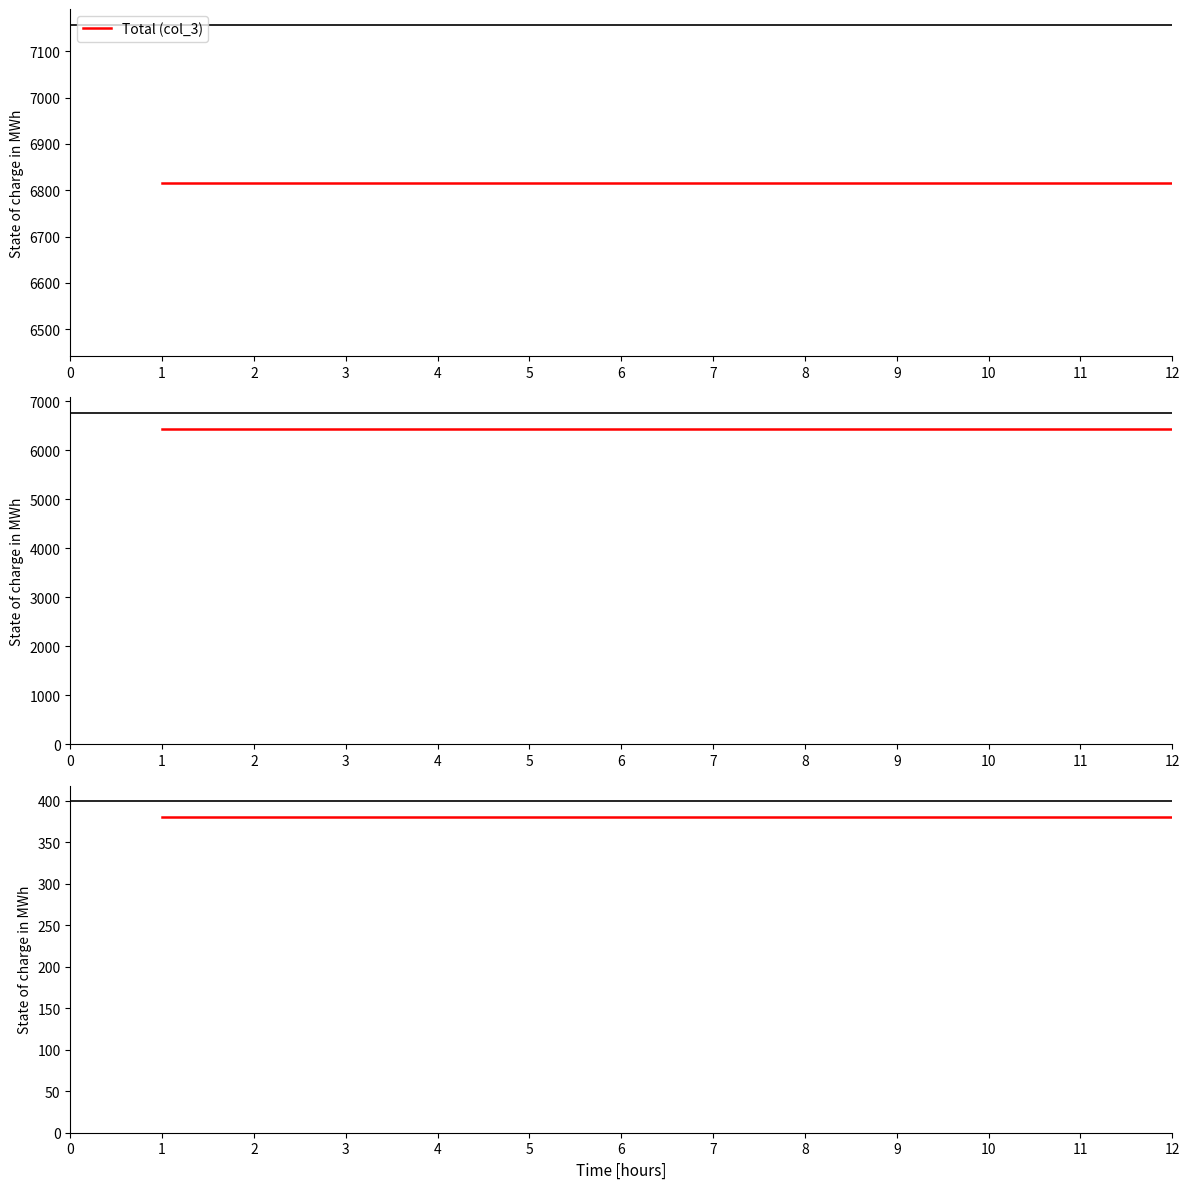

Reading left to right, what are all the values shown in this chart?

Total (col_3): 6816.5	6816.5	6816.5	6816.5	6816.5	6816.5	6816.5	6816.5	6816.5	6816.5	6816.5	6816.5
col_8 (6436.1): 6436.1	6436.1	6436.1	6436.1	6436.1	6436.1	6436.1	6436.1	6436.1	6436.1	6436.1	6436.1
col_9 (380.4): 380.4	380.4	380.4	380.4	380.4	380.4	380.4	380.4	380.4	380.4	380.4	380.4